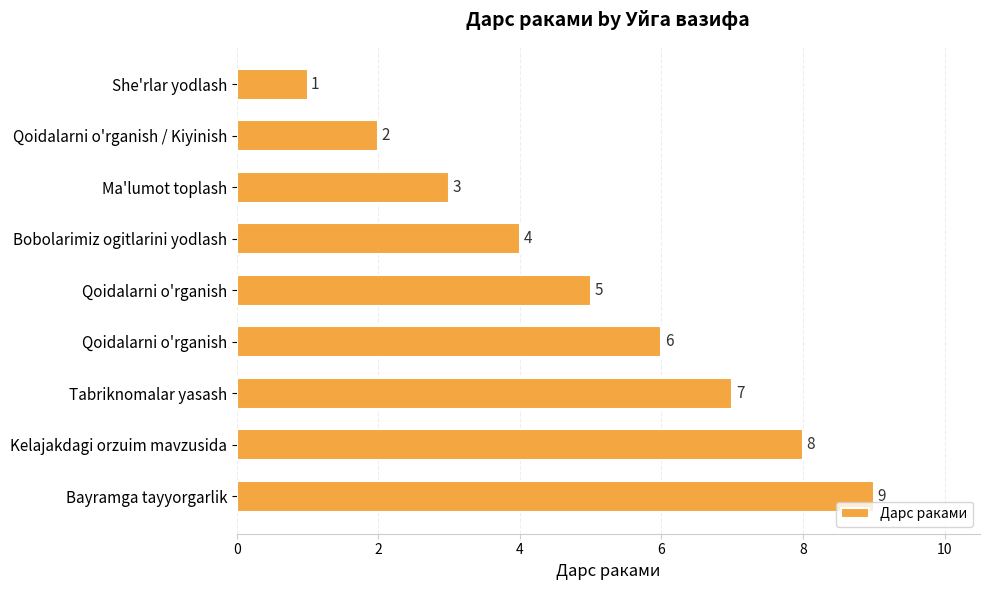

Are the bars grouped side by side (vs. stacked)?

No